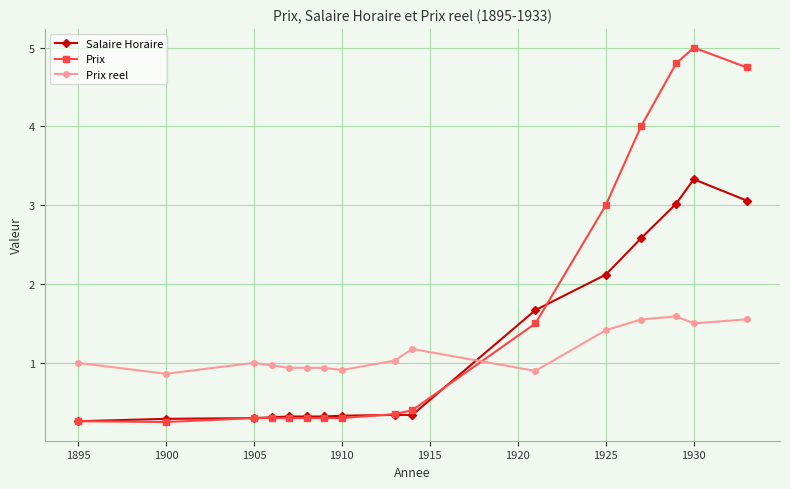

What is the value of the Prix reel point at the 7th from the left?

0.9